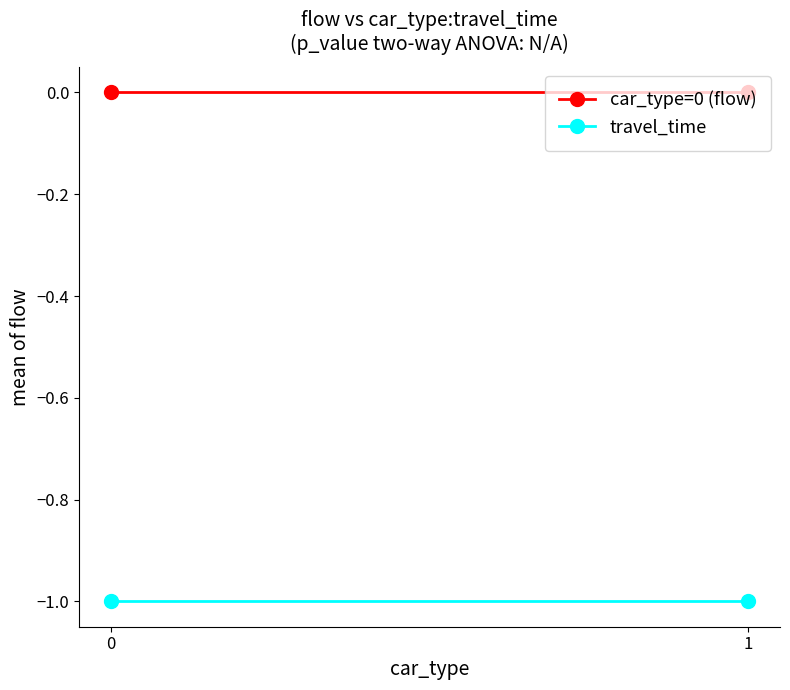

Rank the series at 1 from highest to lowest value.

car_type=0 (flow), travel_time